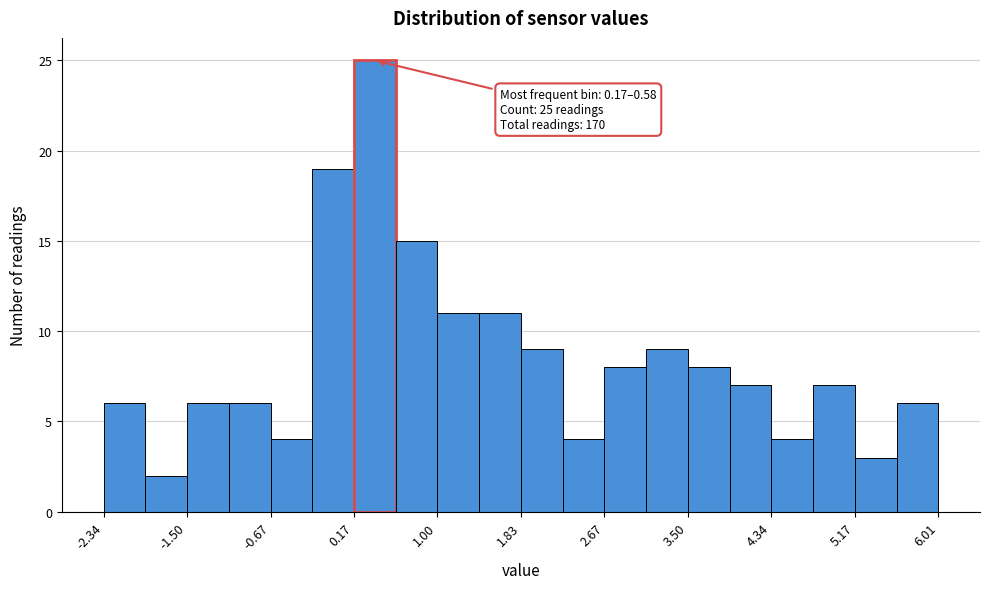

Over which range of the x-axis is the bar tallest?

0.2 to 0.6